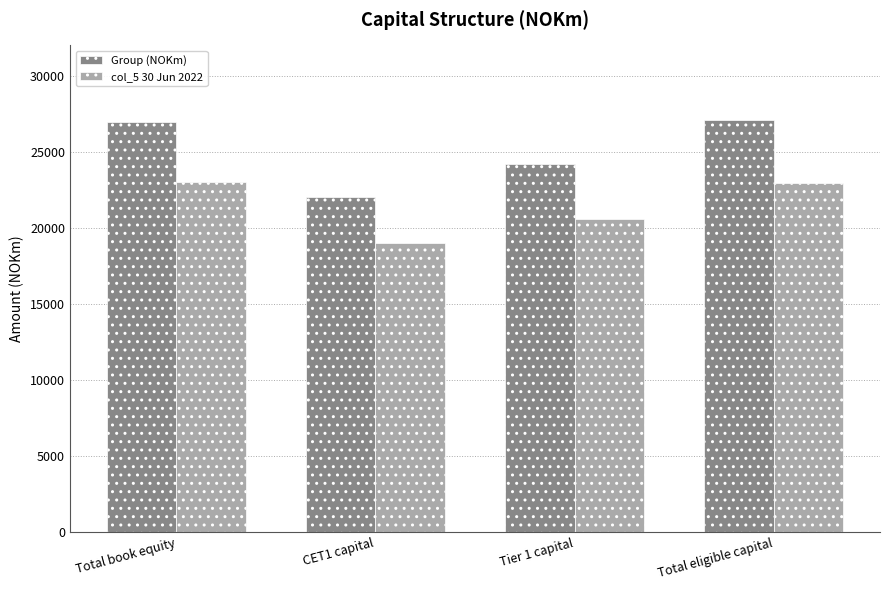

What is the label of the 4th bar from the right?

Total book equity